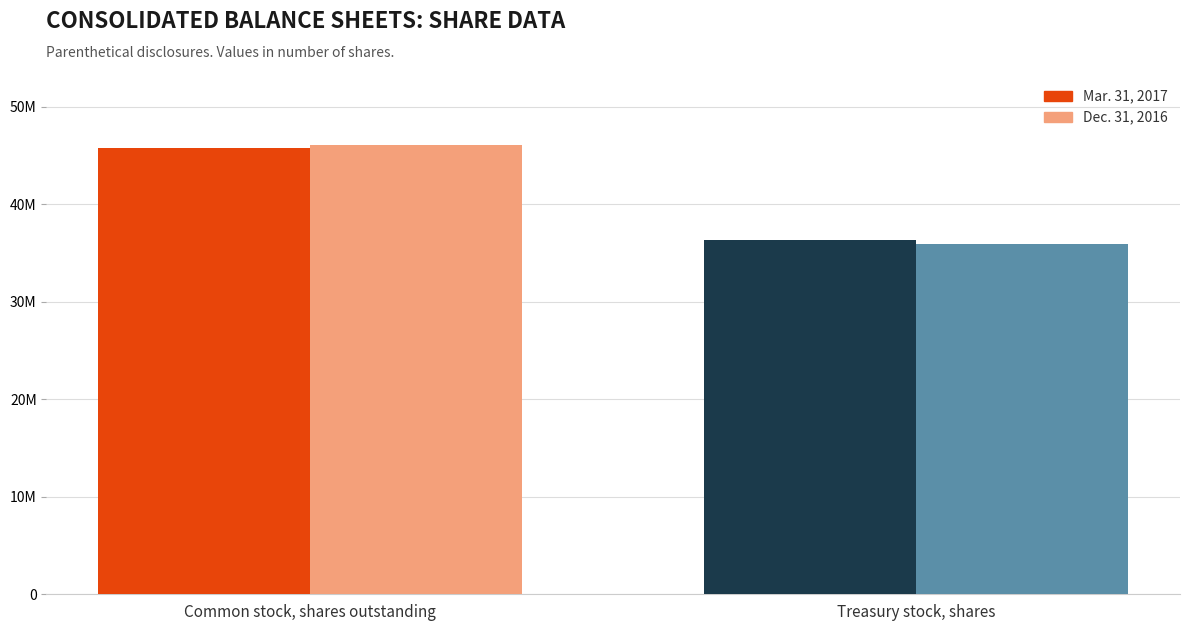

At which category does the chart reach its minimum across all series?

Treasury stock, shares